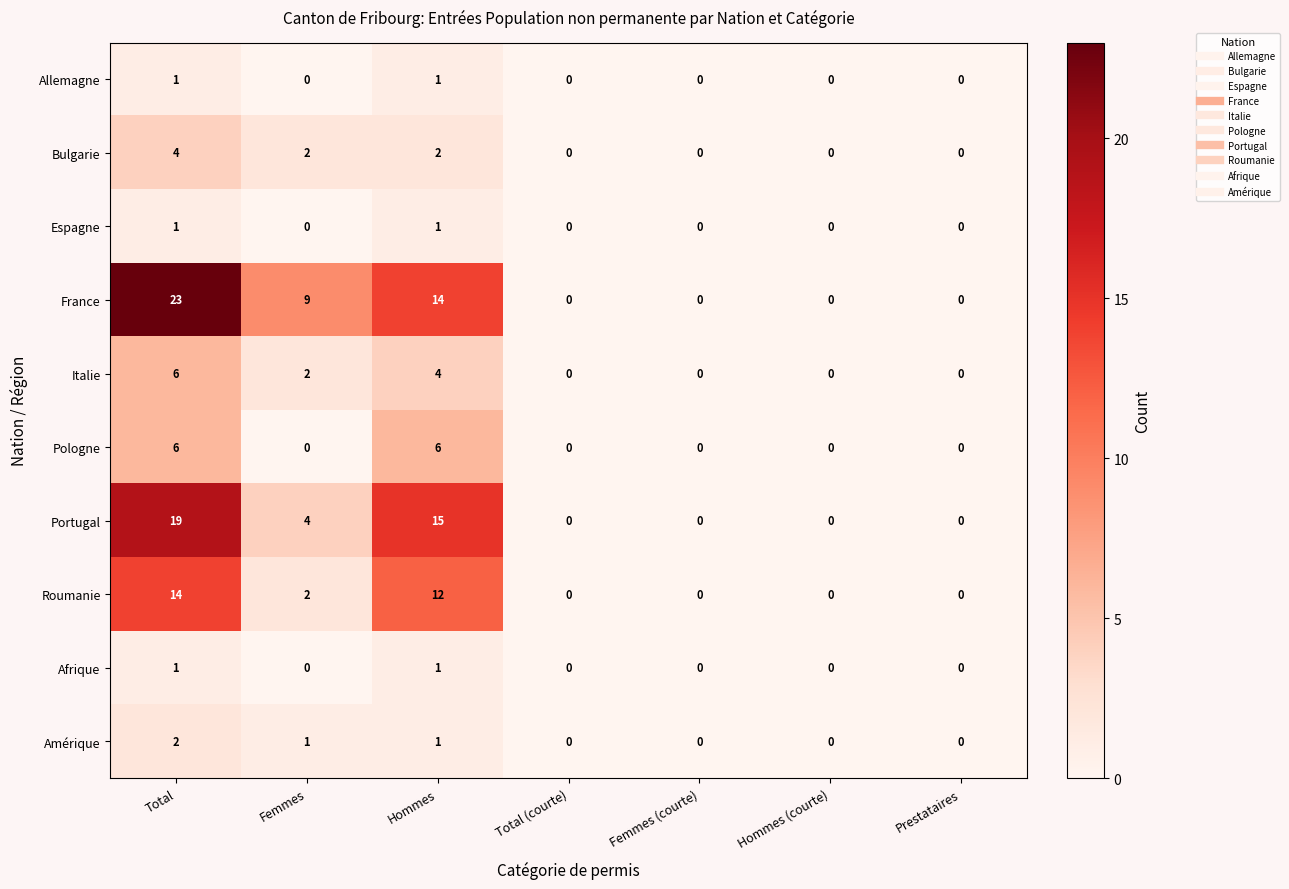

At which category is the sum across all series the highest?

Total